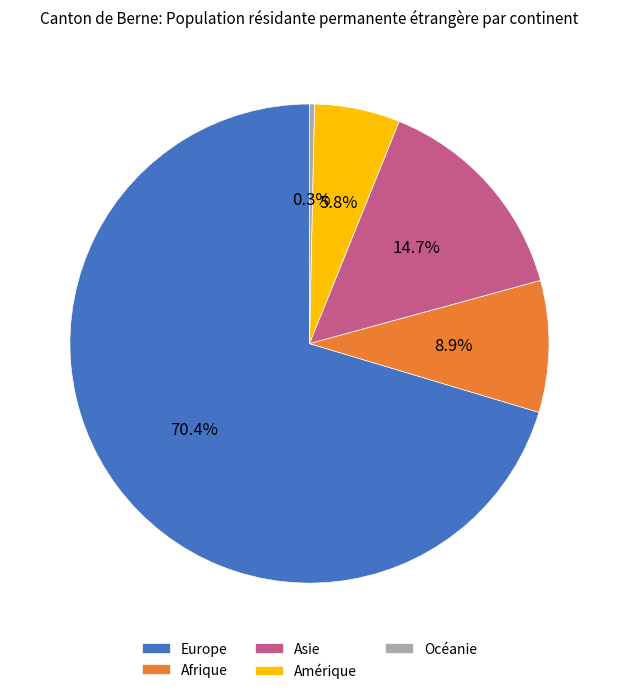

How many segments does this pie chart have?

5